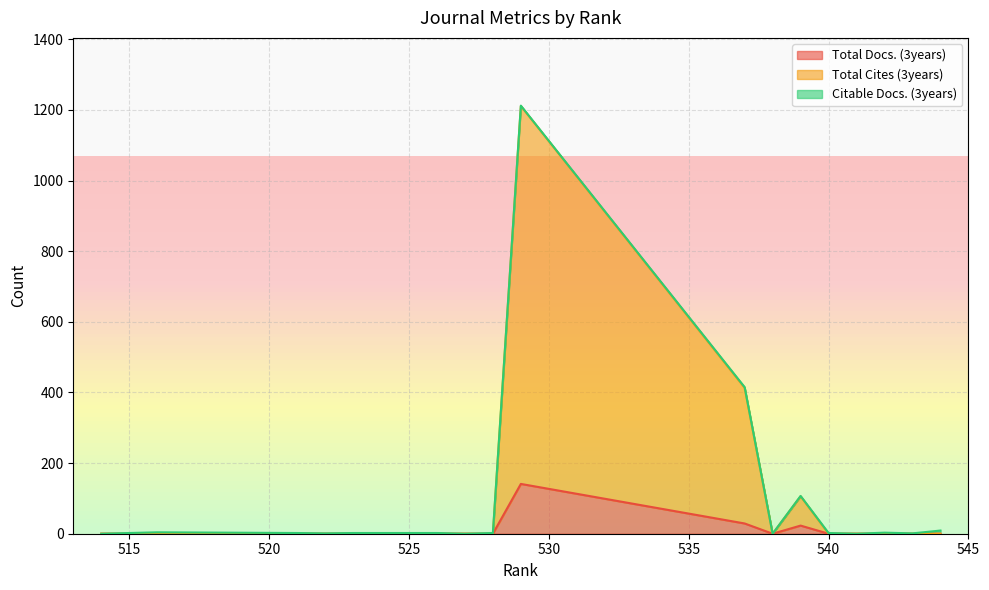

In Total Cites (3years), how many points are higher than both neighbors (excluding endpoints)?

2